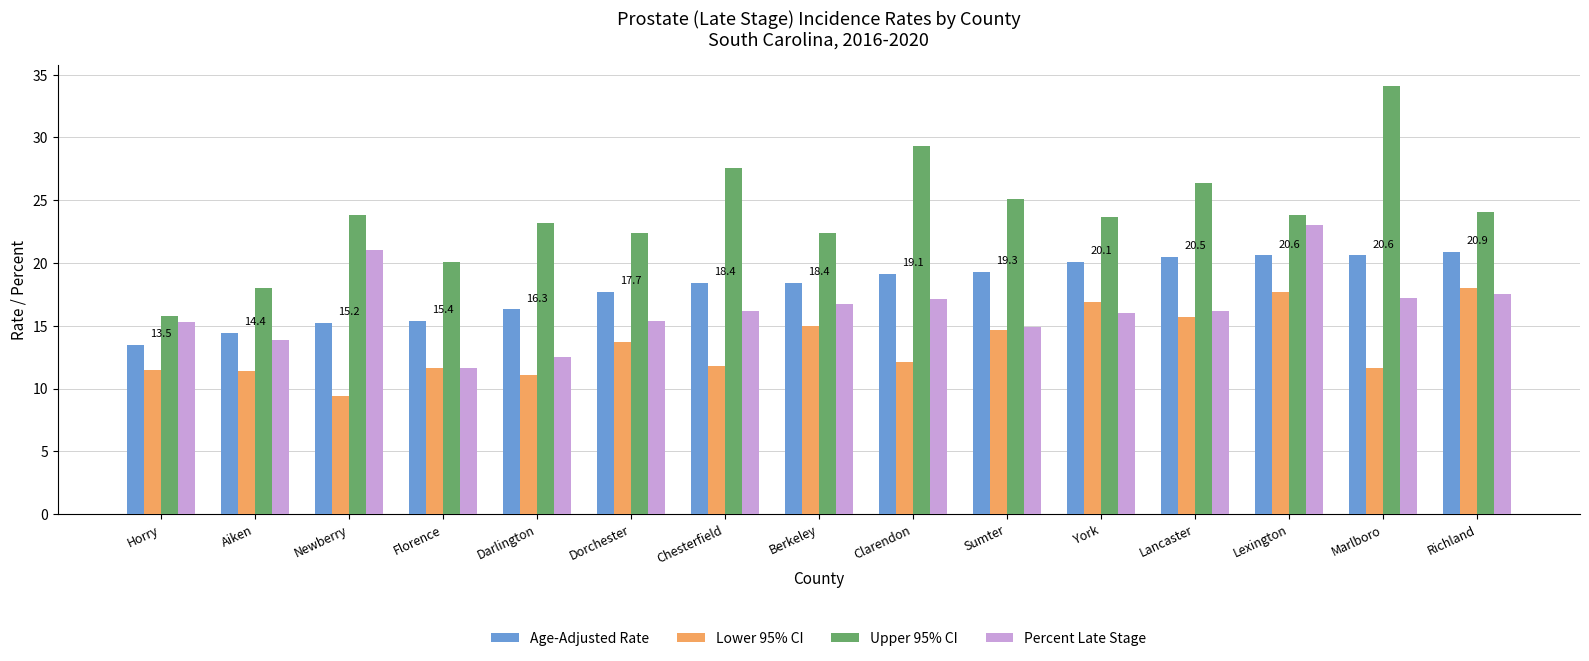

At which category does the chart reach its peak across all series?

Marlboro